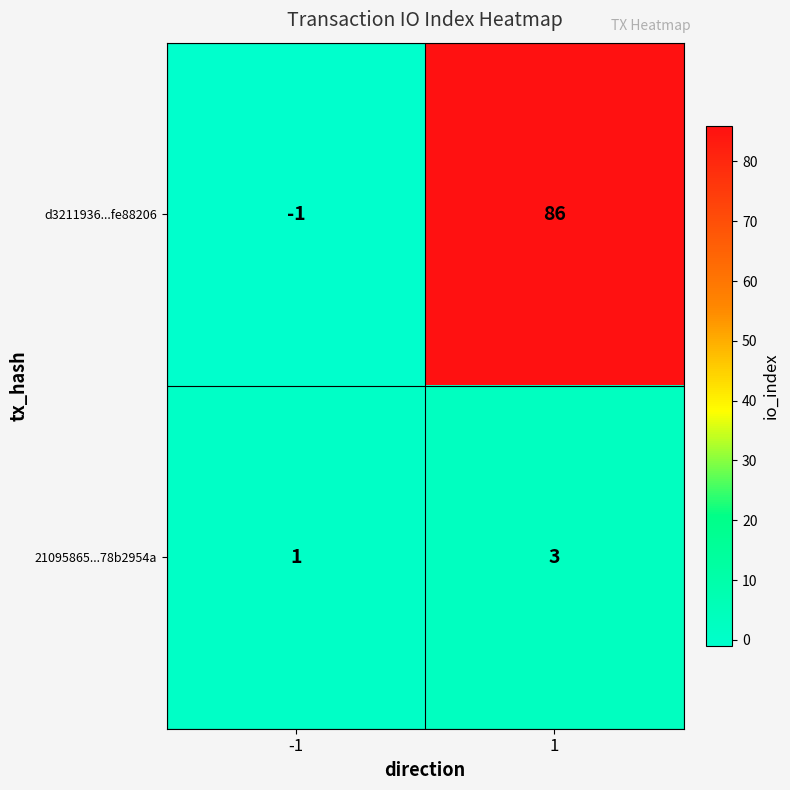

Which series has the largest range (max minus min)?

d3211936...fe88206